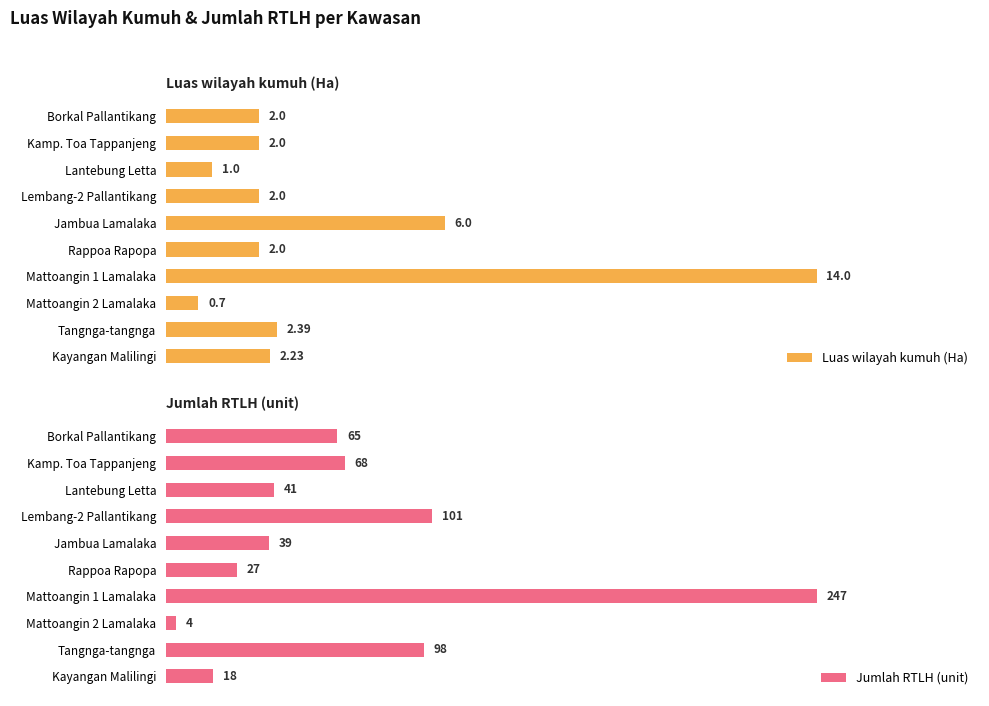

List the labels in order of Jumlah RTLH (unit) value, largest first.

Mattoangin 1 Lamalaka, Lembang-2 Pallantikang, Tangnga-tangnga, Kamp. Toa Tappanjeng, Borkal Pallantikang, Lantebung Letta, Jambua Lamalaka, Rappoa Rapopa, Kayangan Malilingi, Mattoangin 2 Lamalaka